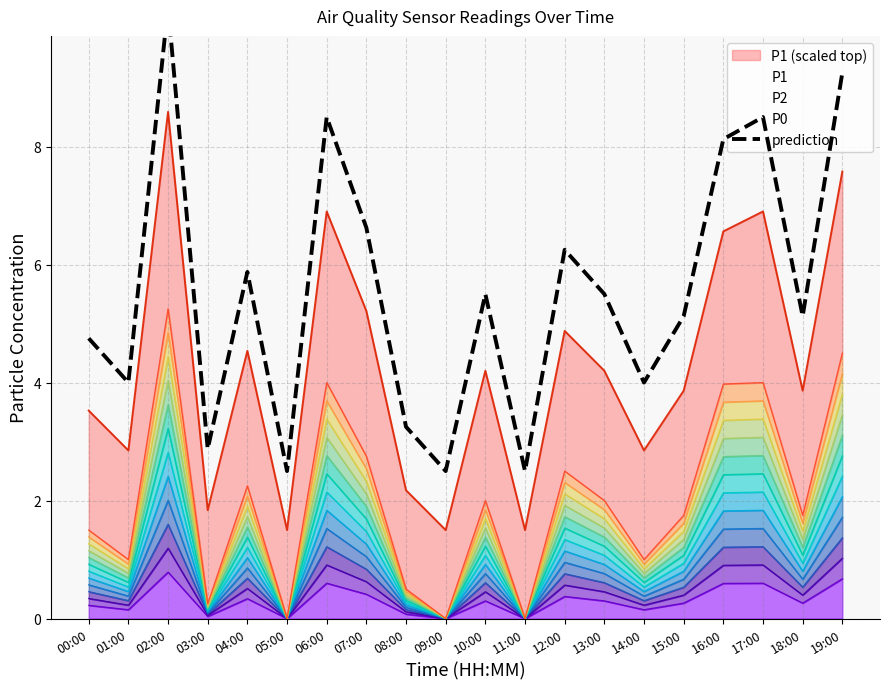

At which category does the data reach its first local valley?

01:00